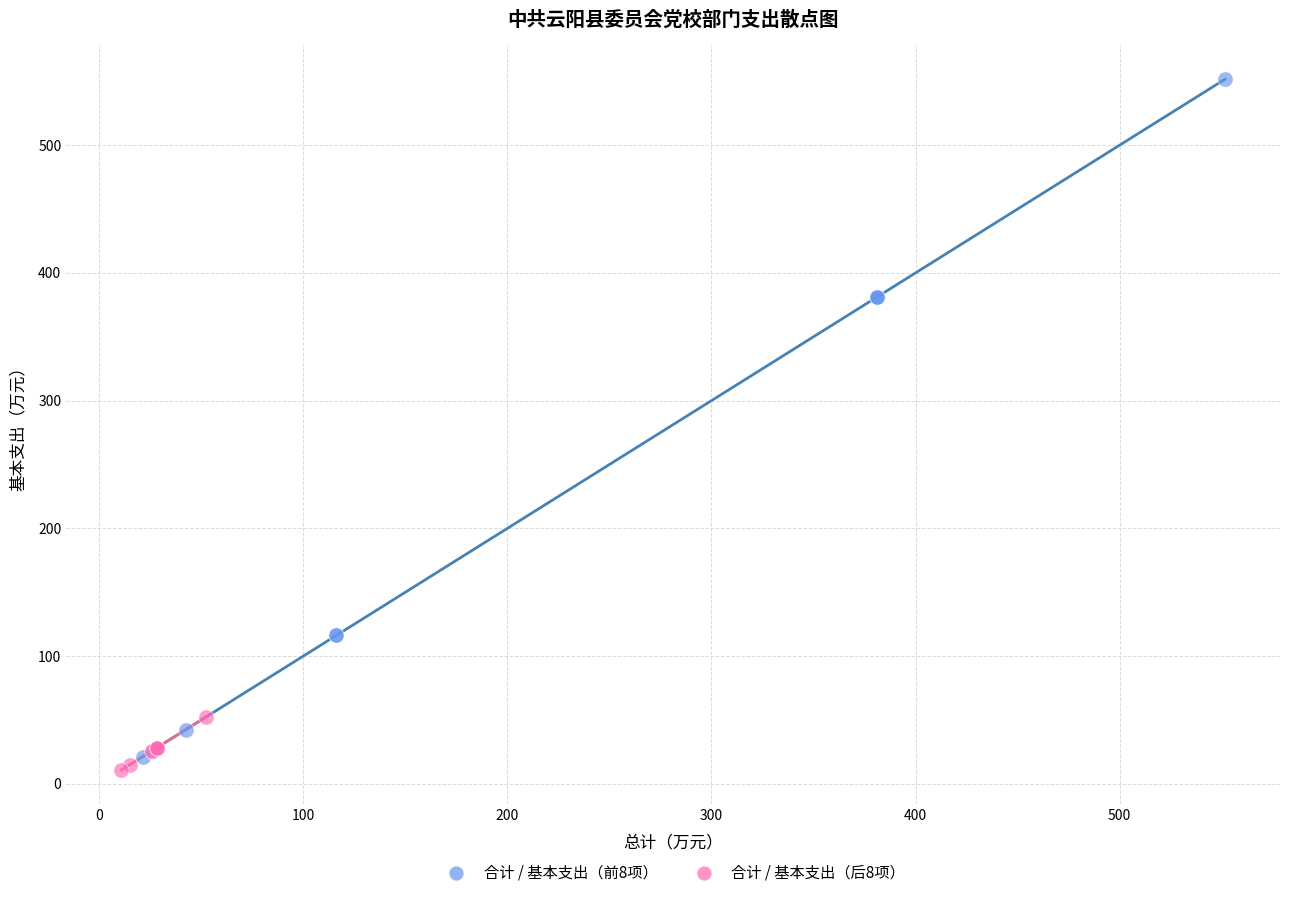

Which series reaches the maximum Y coordinate?

合计 / 基本支出（前8项）